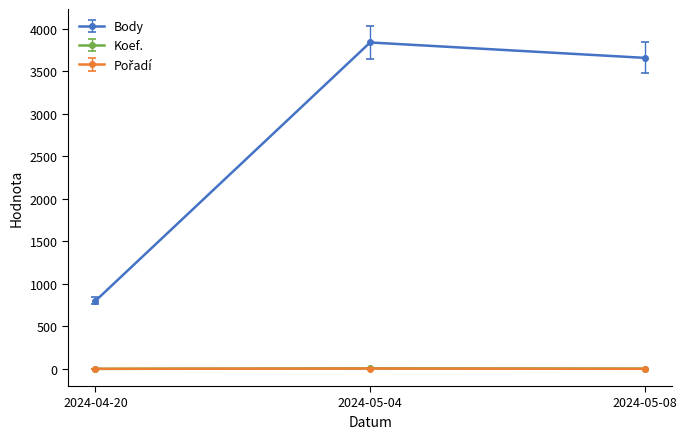

What is the smallest value displayed?

1